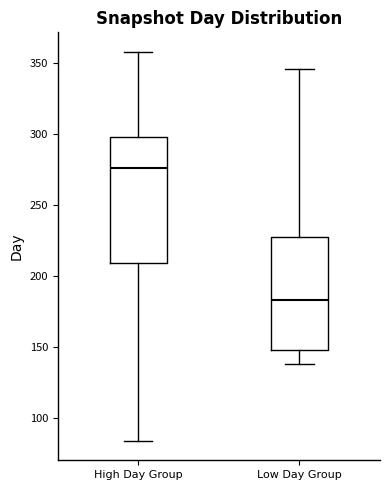

Which box has the lowest median line?

Low Day Group